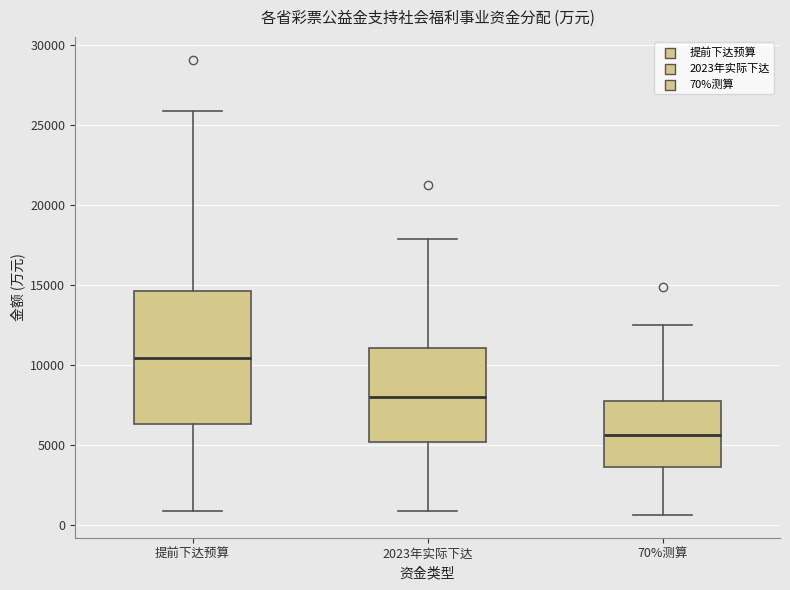

Where is the lower edge of the box for 提前下达预算 on the y-axis? The values are not printed on the chart, so give them approximately, as read against the axis.

6500